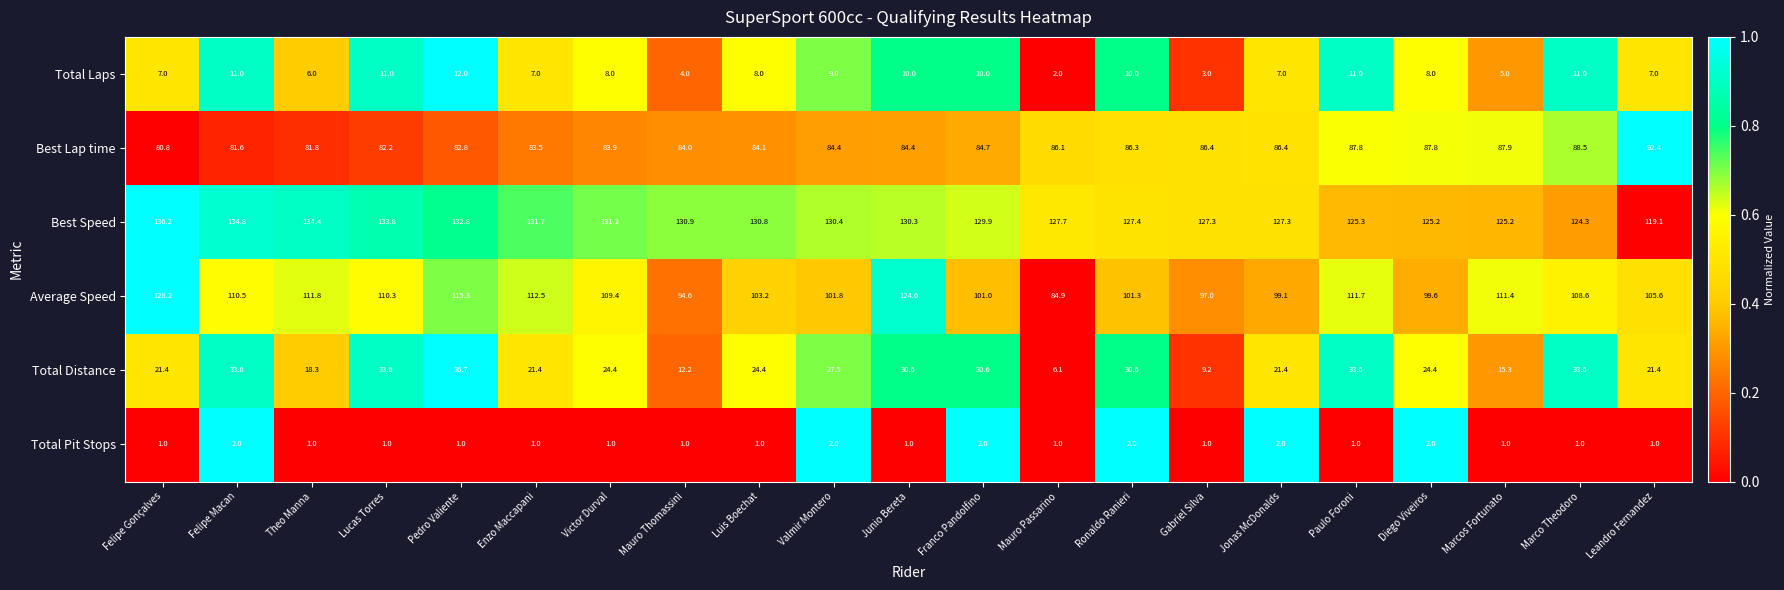

What is the average value of the Best Speed series?

129.3